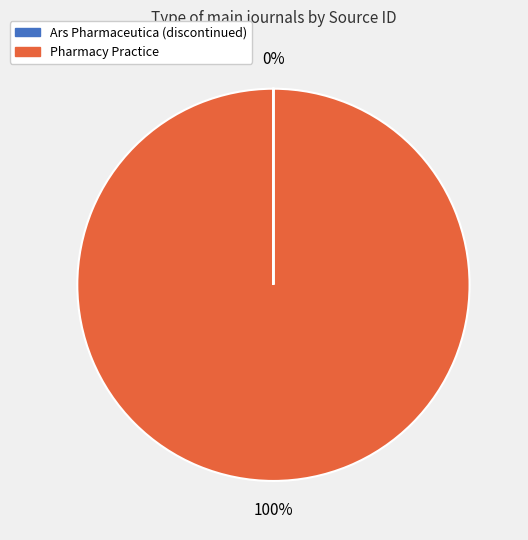

To the nearest percent, what is the average slice percentage?

50%